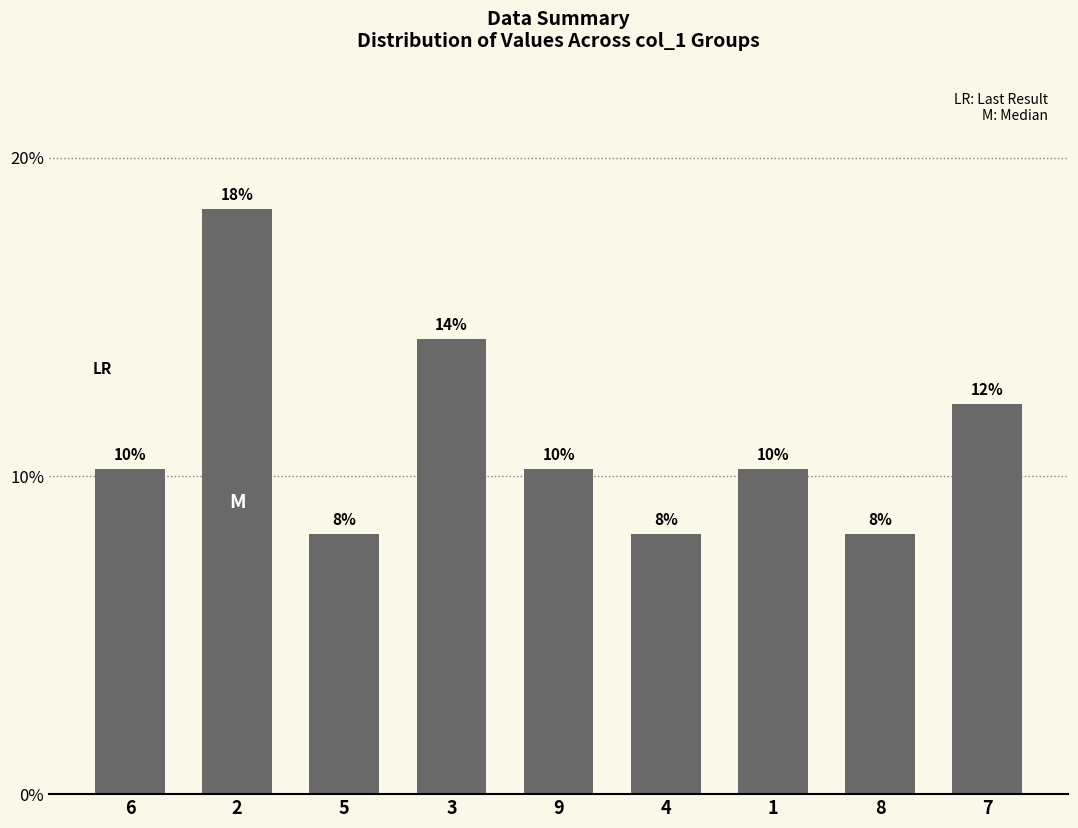

Which label corresponds to the largest value in the chart?

2